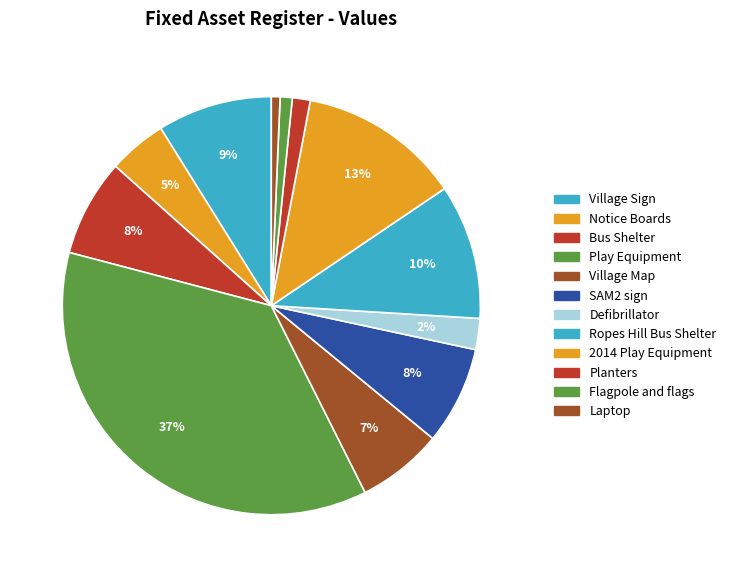

What percentage do Notice Boards and Play Equipment together represent?

41.0%